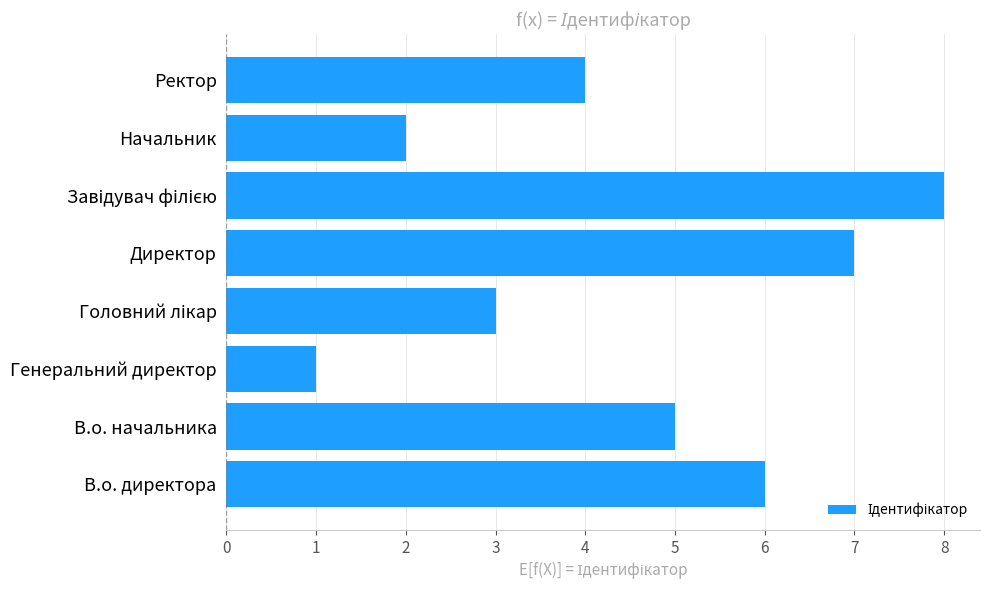

The value at Ректор is 2. True or false?

False